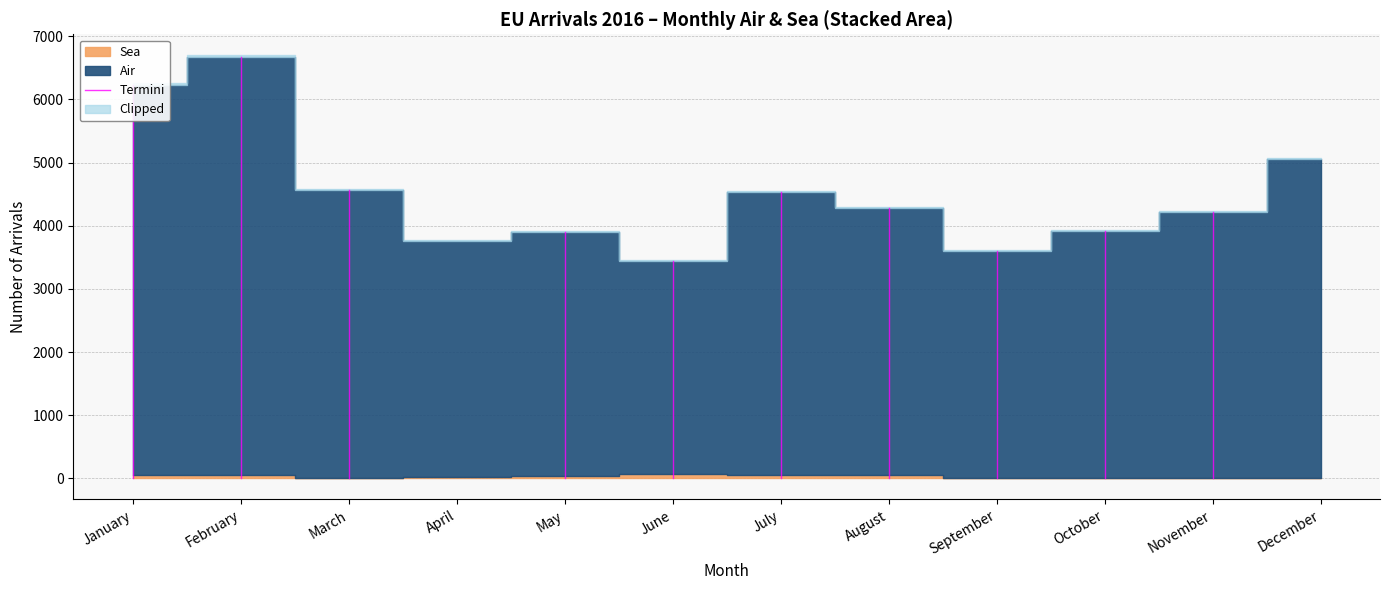

The value at January is -1994. True or false?

False